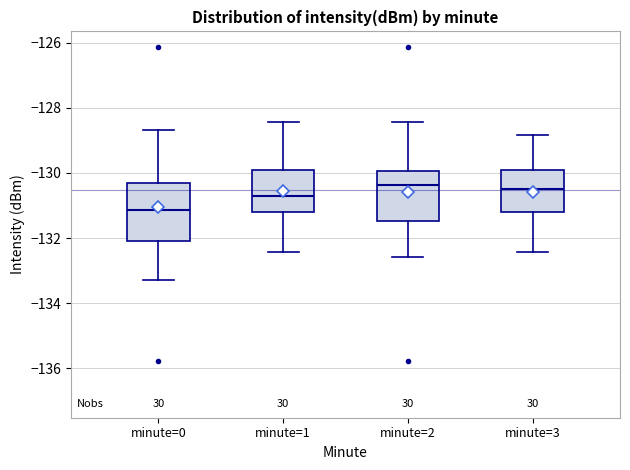

Reading left to right, read every box against the y-axis: the position of its median line, the range the box covers, and the ends of its whiskers. The values are not printed on the chart, so give them approximately, as read against the axis.

minute=0: median -131.2, box -132.0 to -130.4, whiskers -133.2 to -128.6
minute=1: median -130.8, box -131.2 to -129.8, whiskers -132.4 to -128.4
minute=2: median -130.4, box -131.4 to -130.0, whiskers -132.6 to -128.4
minute=3: median -130.4, box -131.2 to -129.8, whiskers -132.4 to -128.8